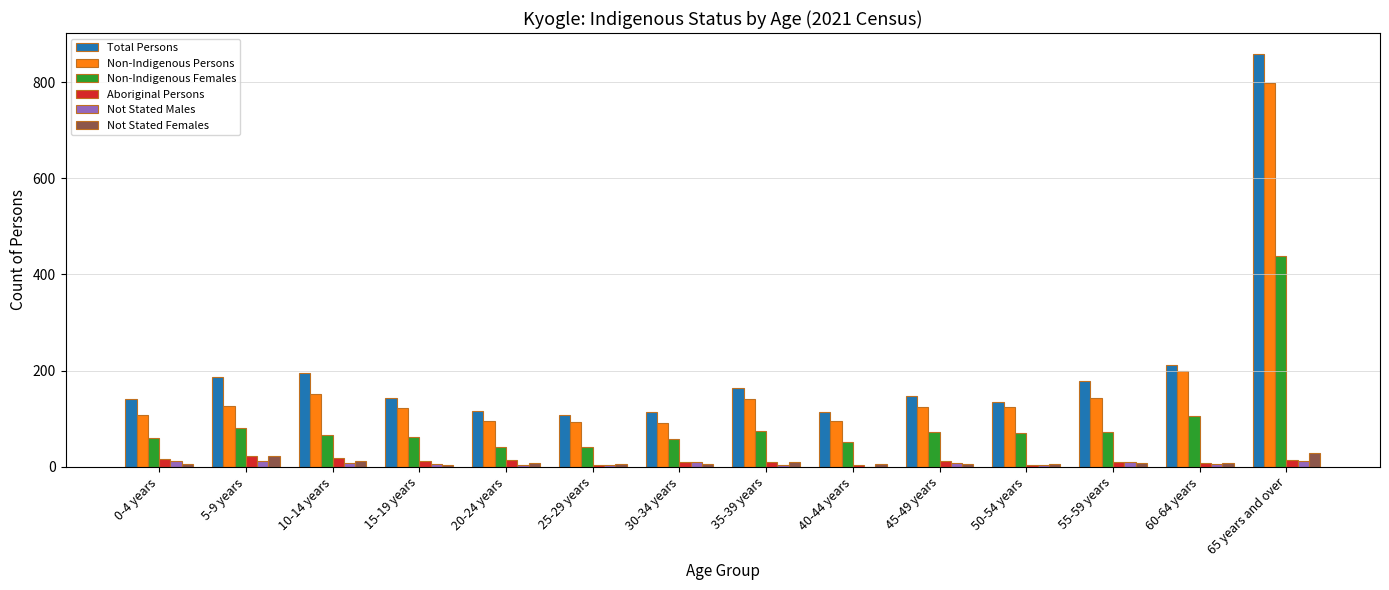

True or false: Non-Indigenous Females has a value of 28 at 55-59 years.

False